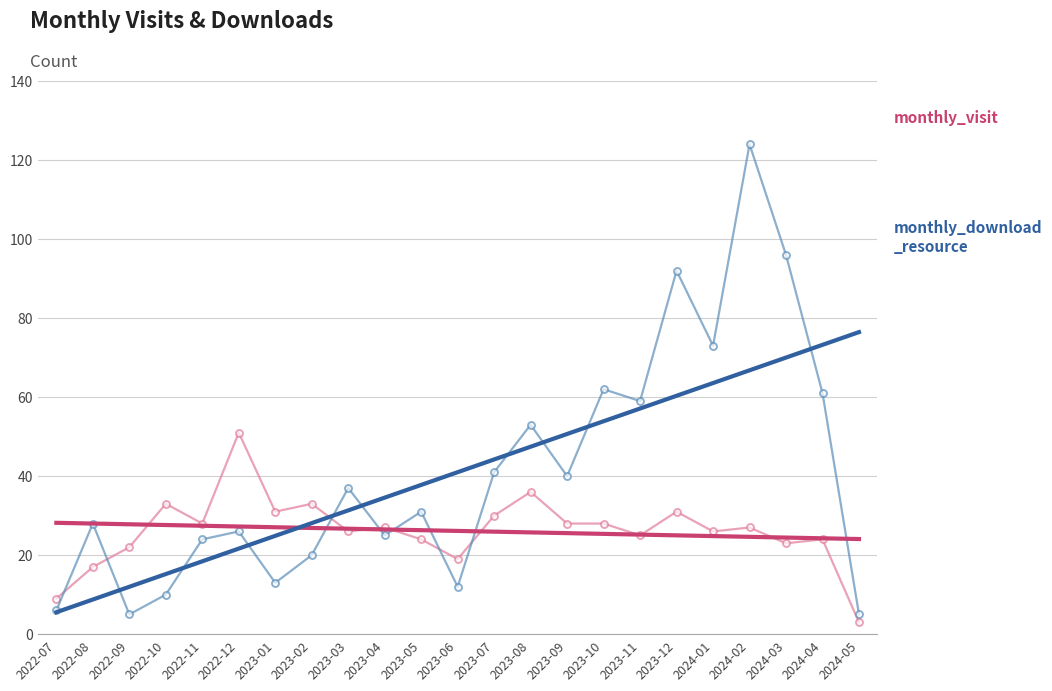

What is the greatest value displayed?

124